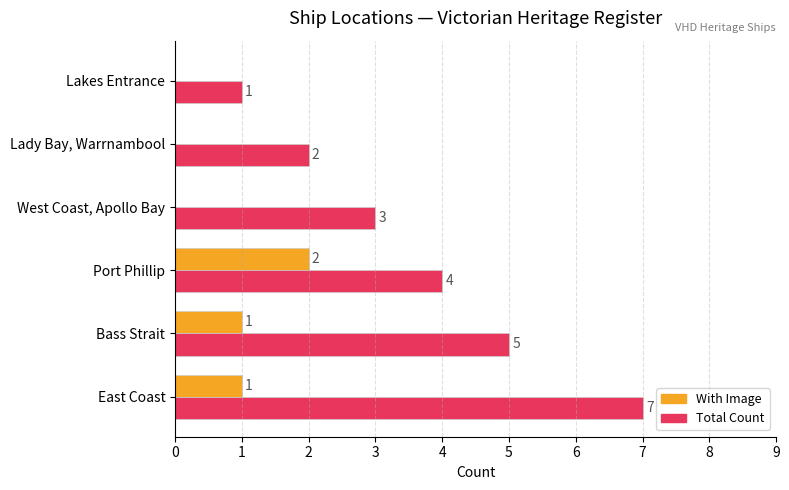

Between Lady Bay, Warrnambool and Lakes Entrance, which series saw the biggest shift?

Total Count